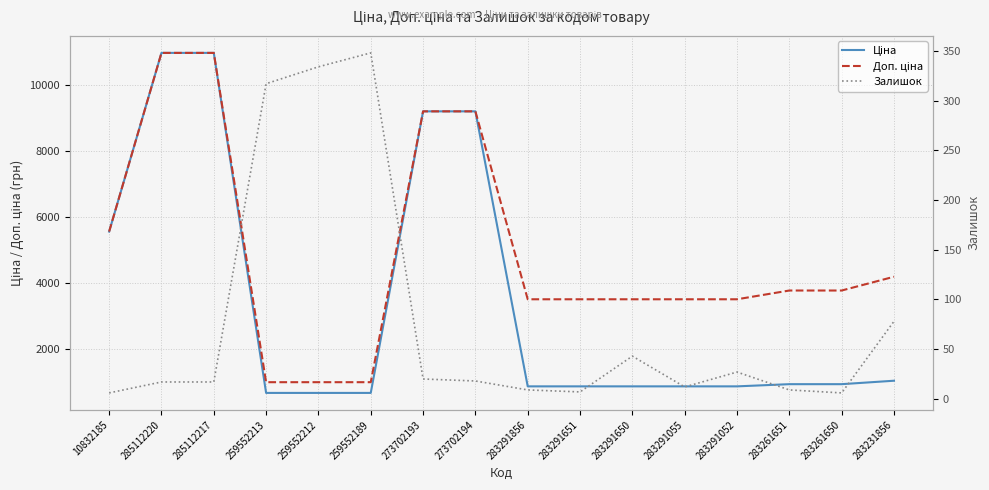

What is the minimum value for Залишок?

6.0